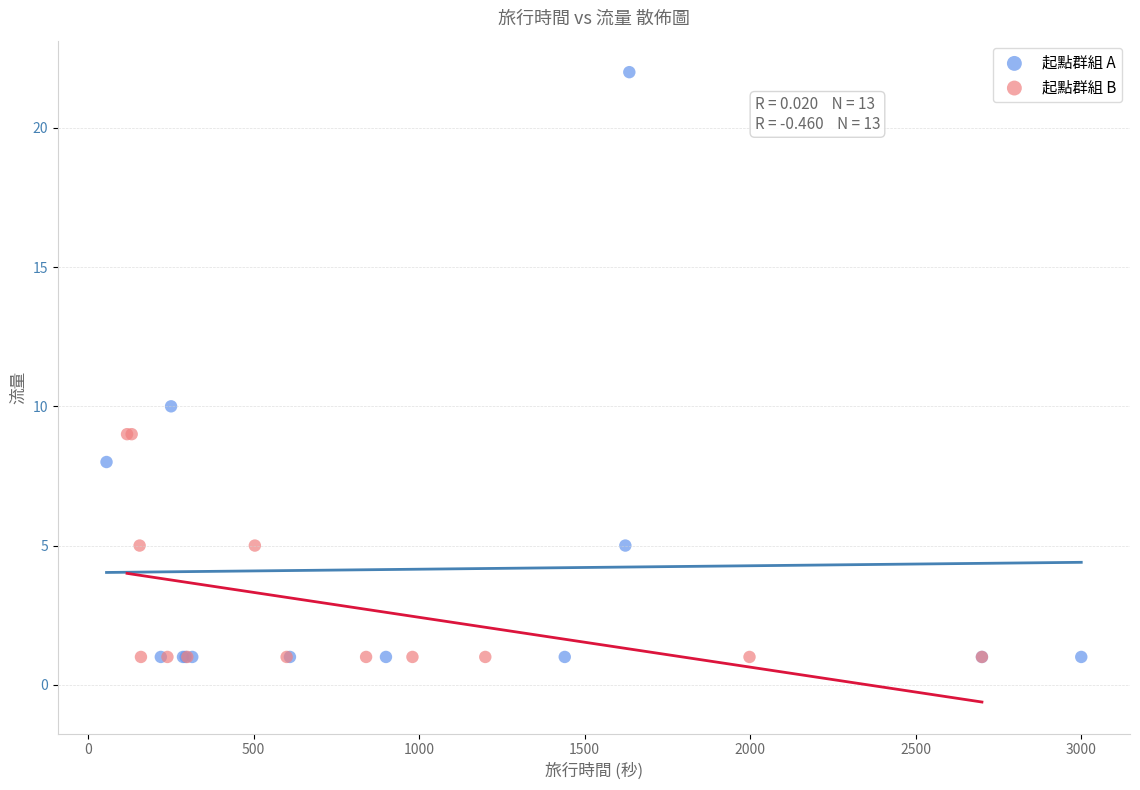

Which series has the widest spread of Y values?

起點群組 A